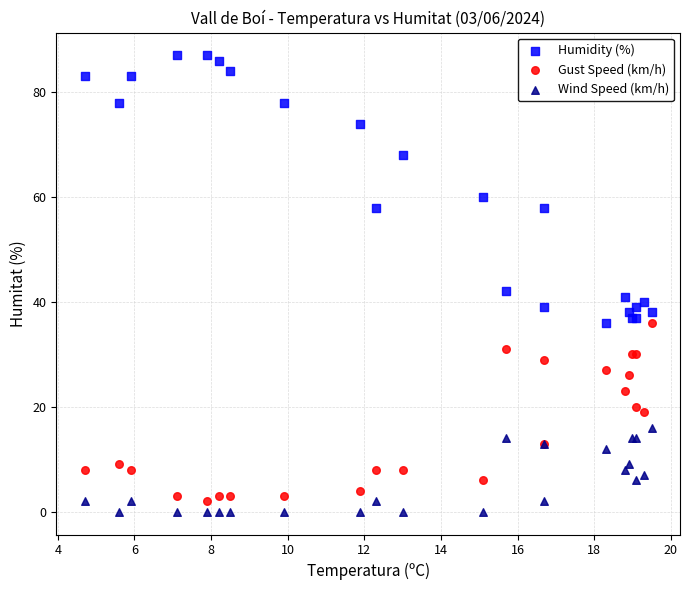

Which series contains the lowest Y value?

Wind Speed (km/h)